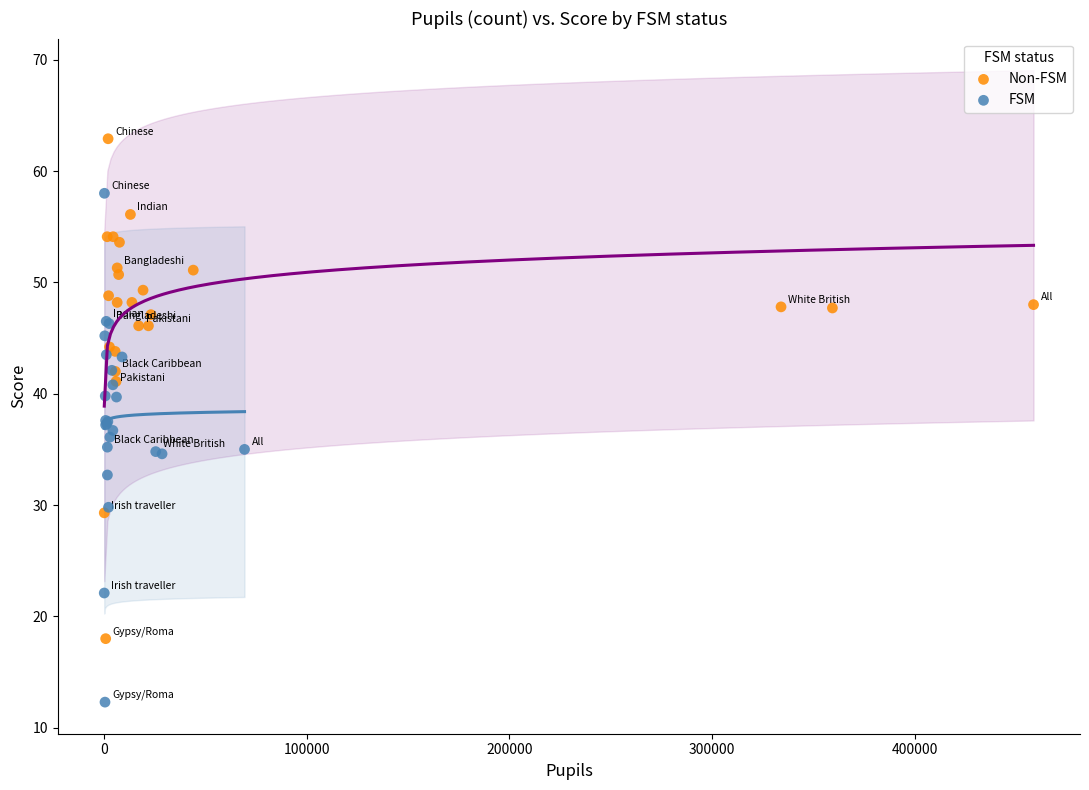

Which series contains the highest Y value?

Non-FSM